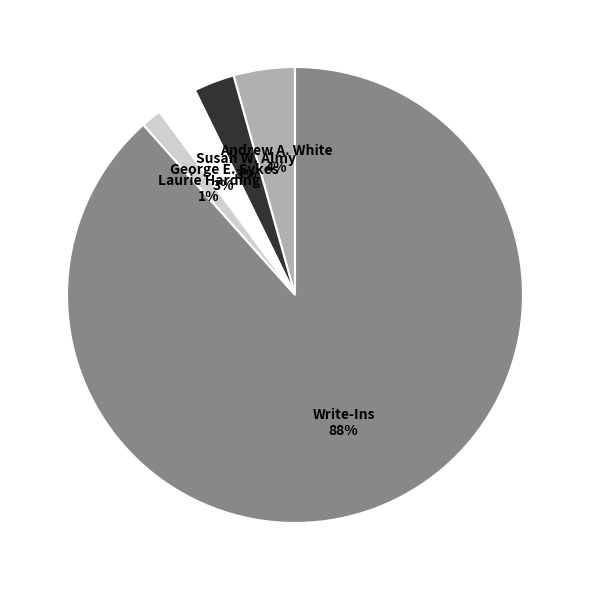

To the nearest percent, what is the average slice percentage?

20%